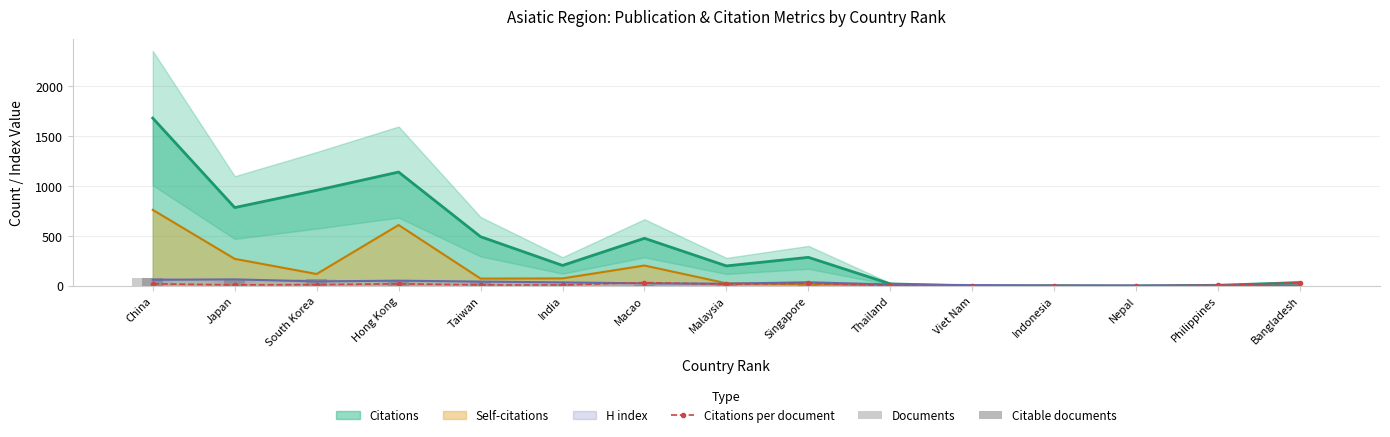

Which category has the highest value in the Citations series?

China